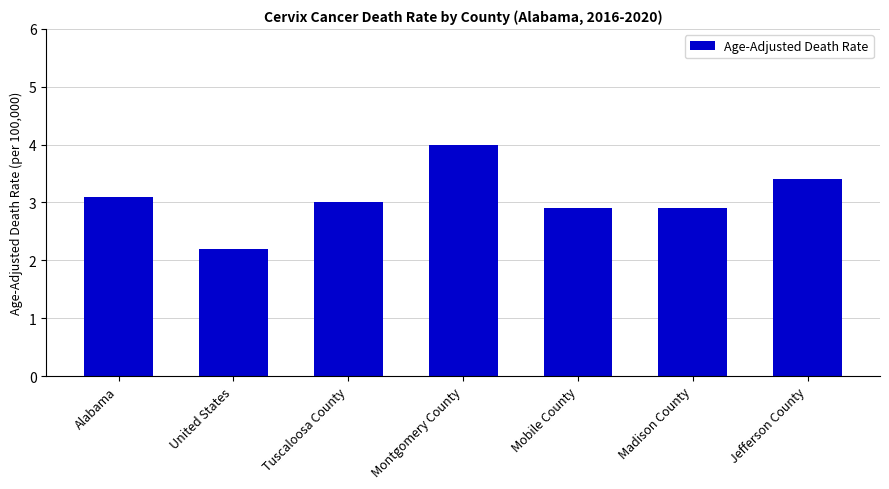

Which has a higher value, Alabama or United States?

Alabama